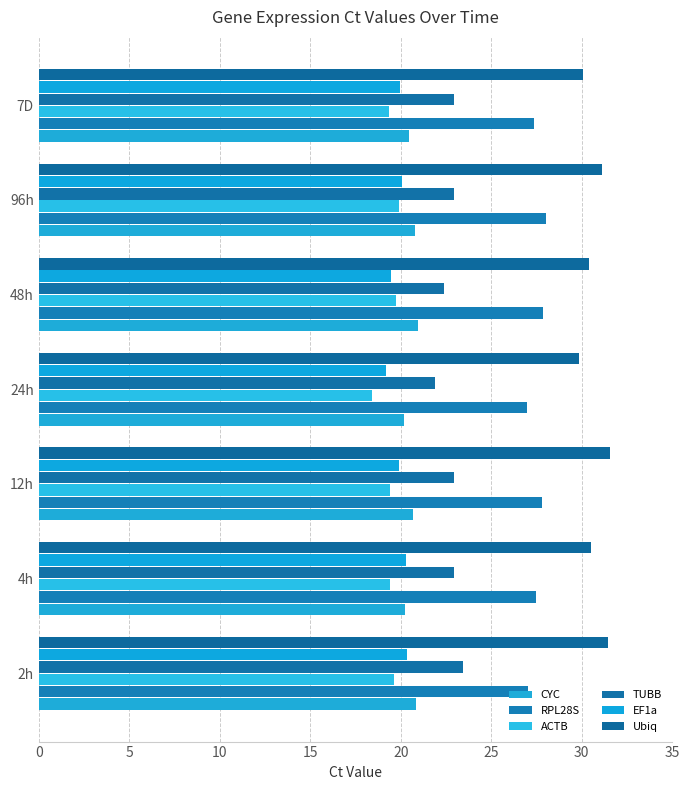

List the series in order of their peak value, lowest first.

ACTB, EF1a, CYC, TUBB, RPL28S, Ubiq